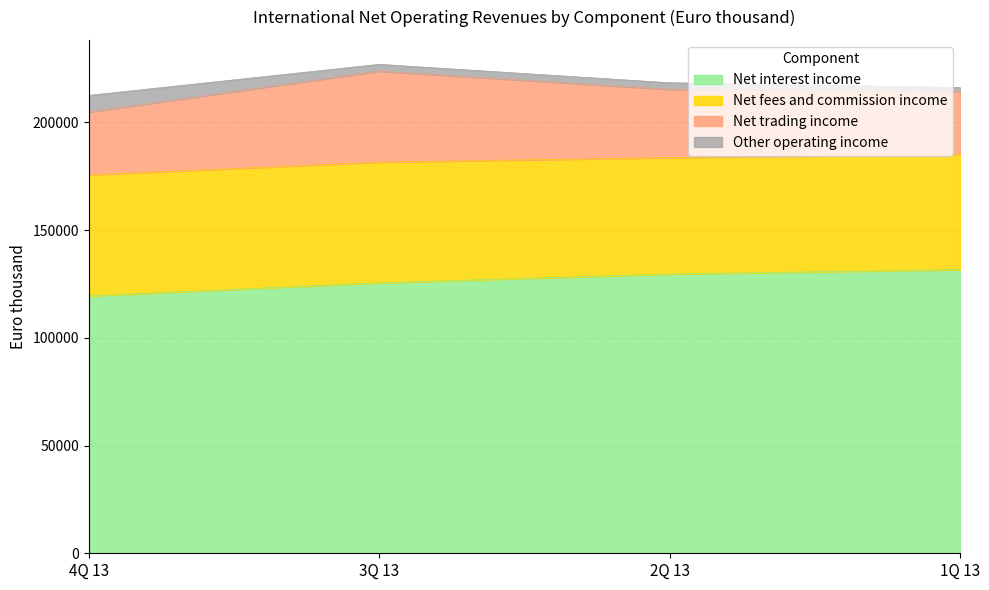

What is the label of the 4th point from the right?

4Q 13